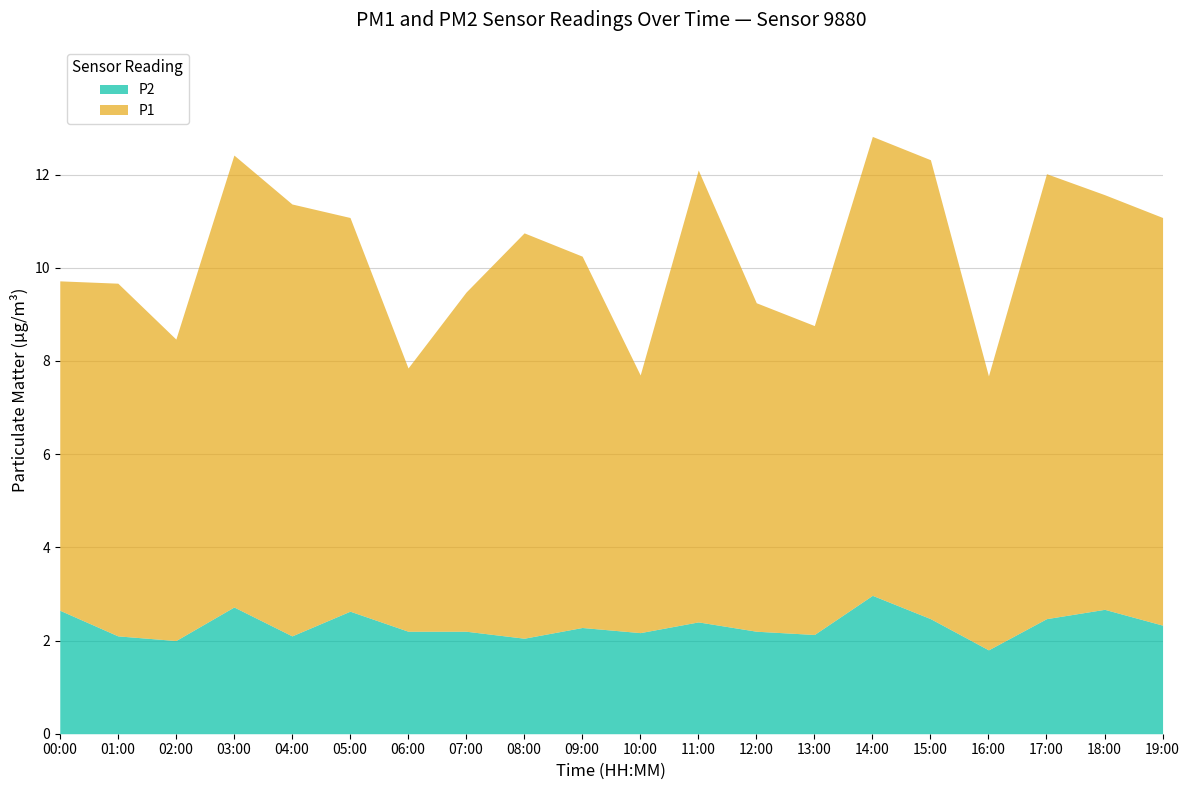

True or false: P2 and P1 intersect in this chart.

False